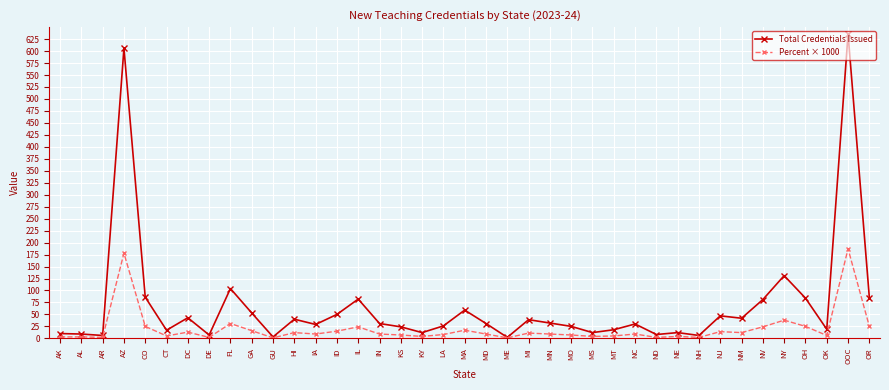

Which series changed the most between MO and OR?

Total Credentials Issued